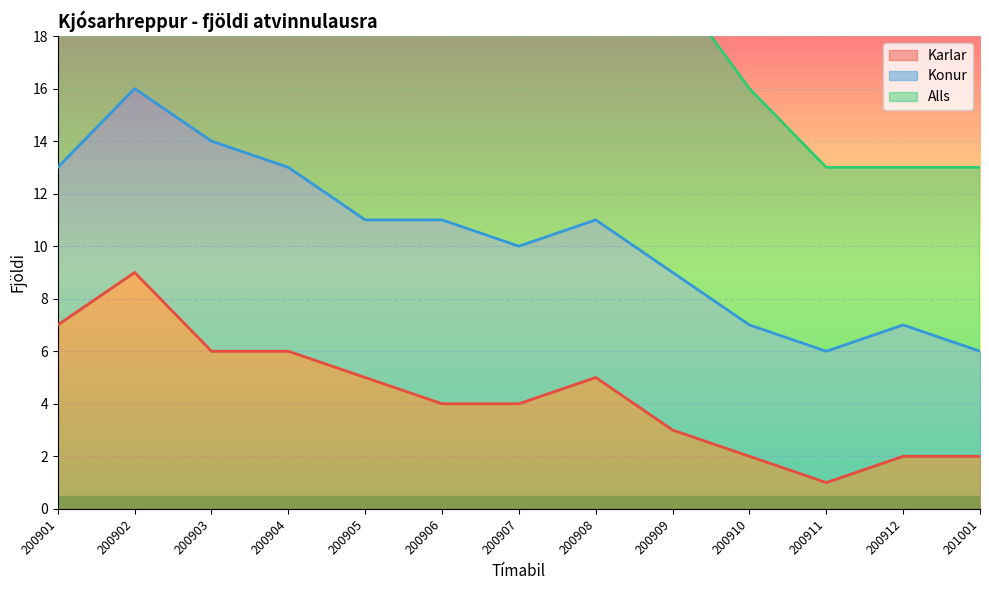

At which category is the sum across all series the highest?

200903